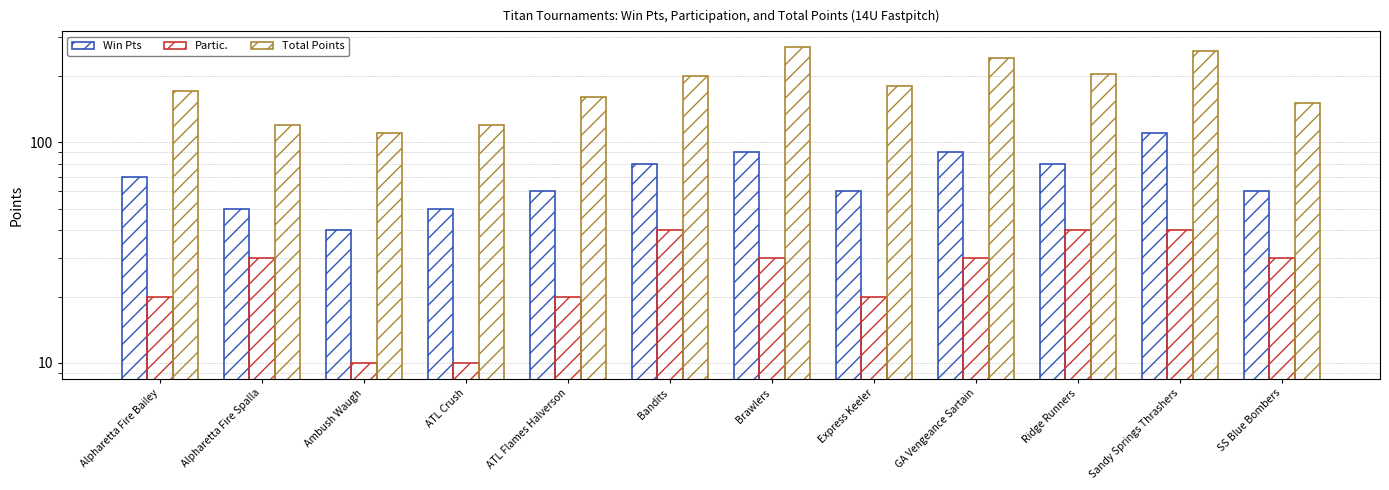

Where is Total Points nearest to the value 190?

Bandits